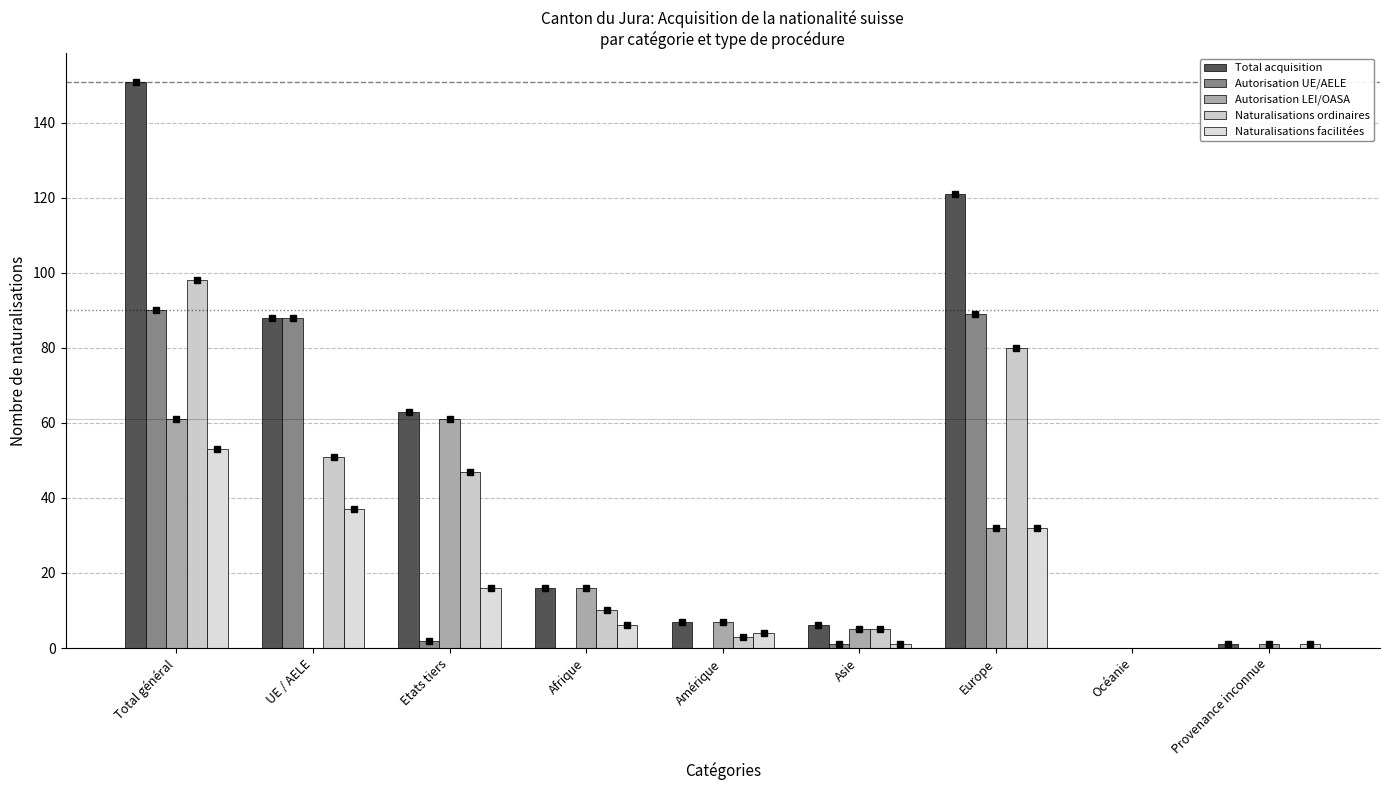

What are all the series names shown in the legend?

Total acquisition, Autorisation UE/AELE, Autorisation LEI/OASA, Naturalisations ordinaires, Naturalisations facilitées